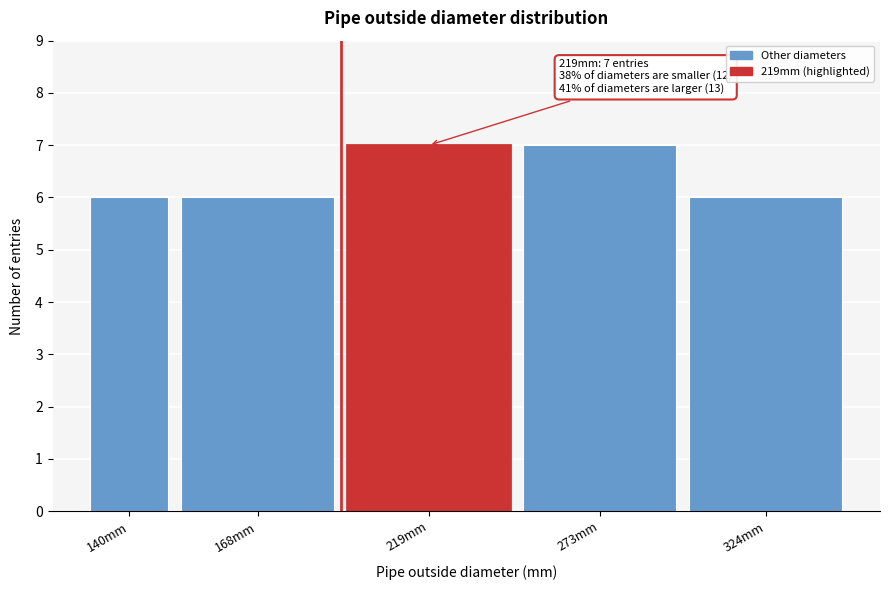

Reading left to right, extract all data points from this chart.

6	6	7	7	6